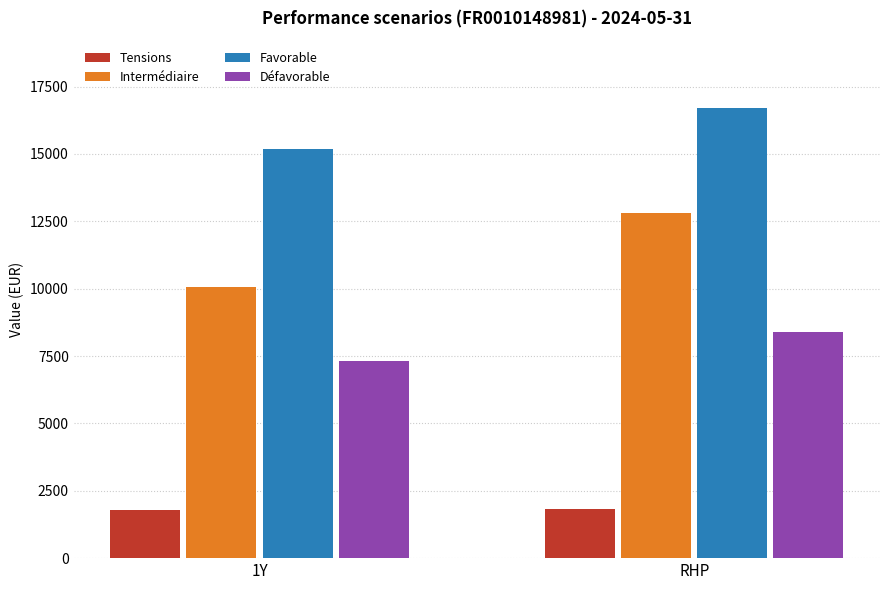

Read the Intermédiaire value at RHP.

12800